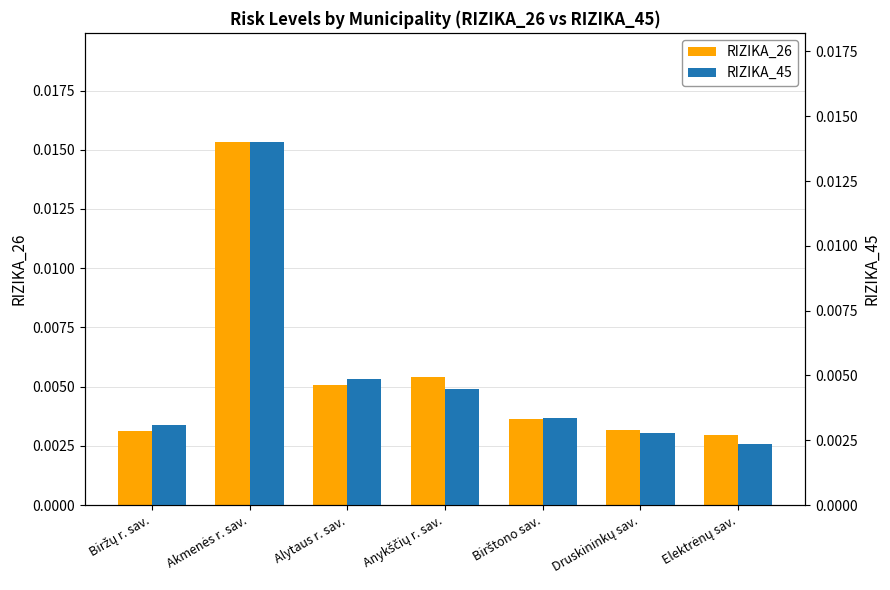

Which series changed the most between Akmenės r. sav. and Alytaus r. sav.?

RIZIKA_26